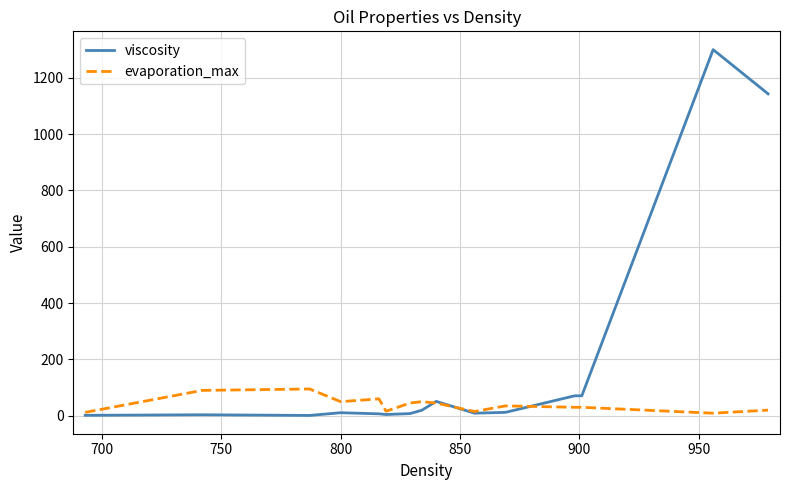

True or false: viscosity has more than 1 points higher than both neighbors.

True